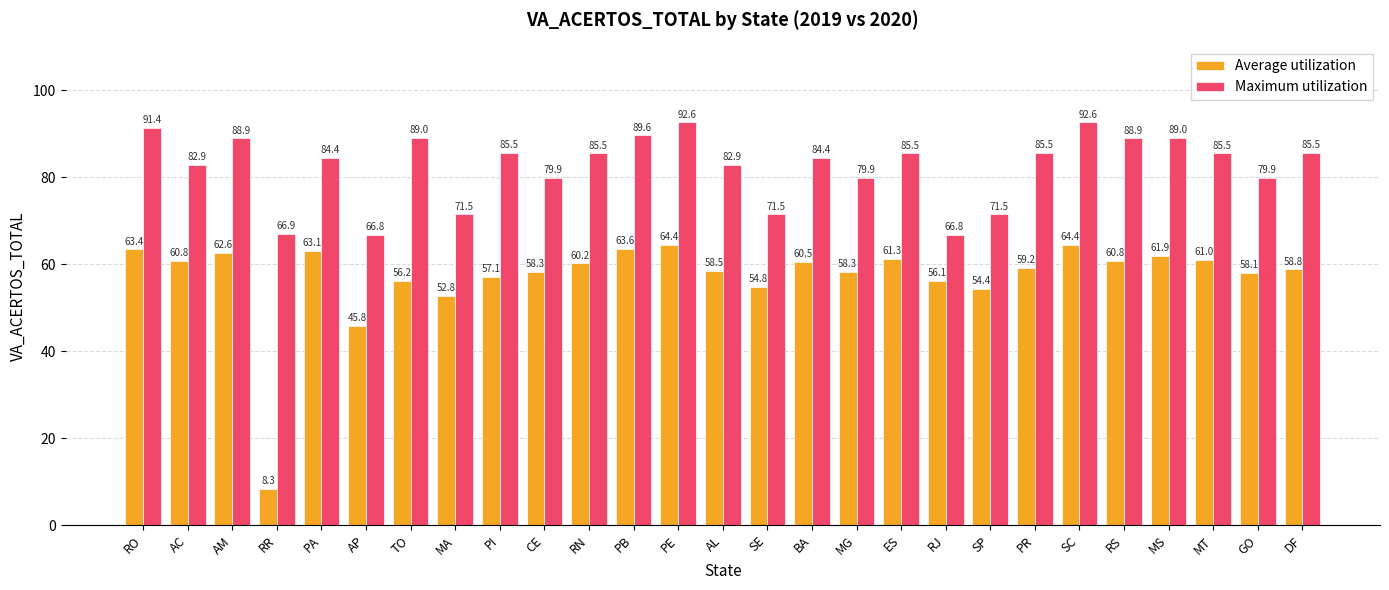

Which series changed the most between PB and BA?

Maximum utilization